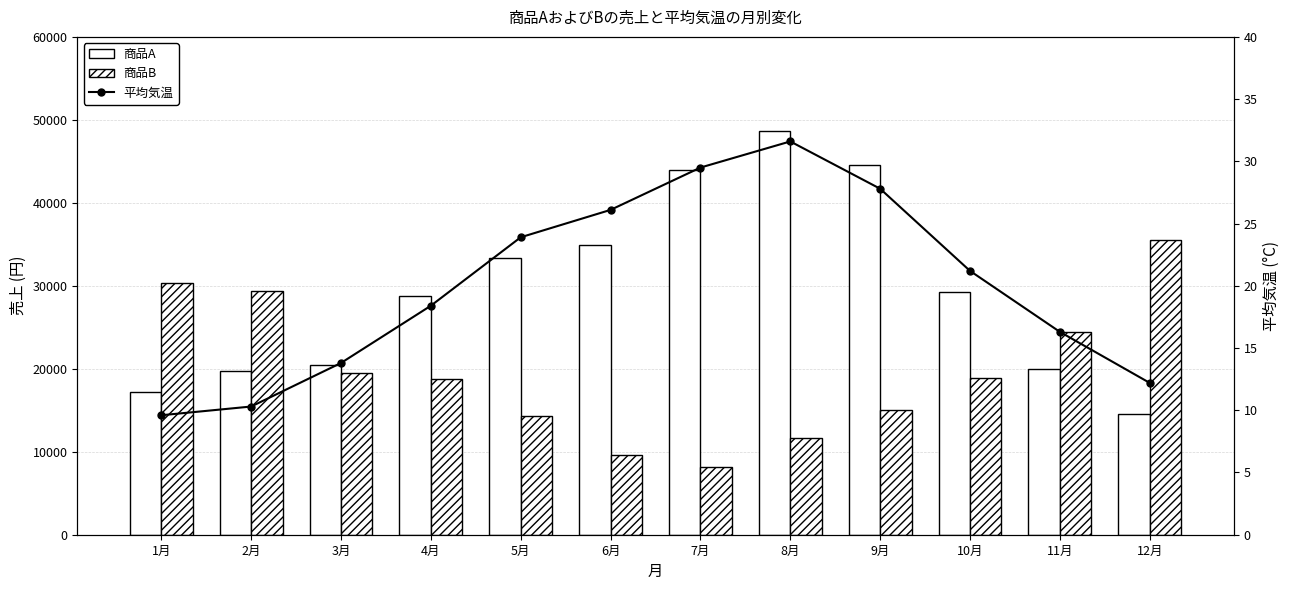

Which has a higher value, 4月 or 6月?

6月